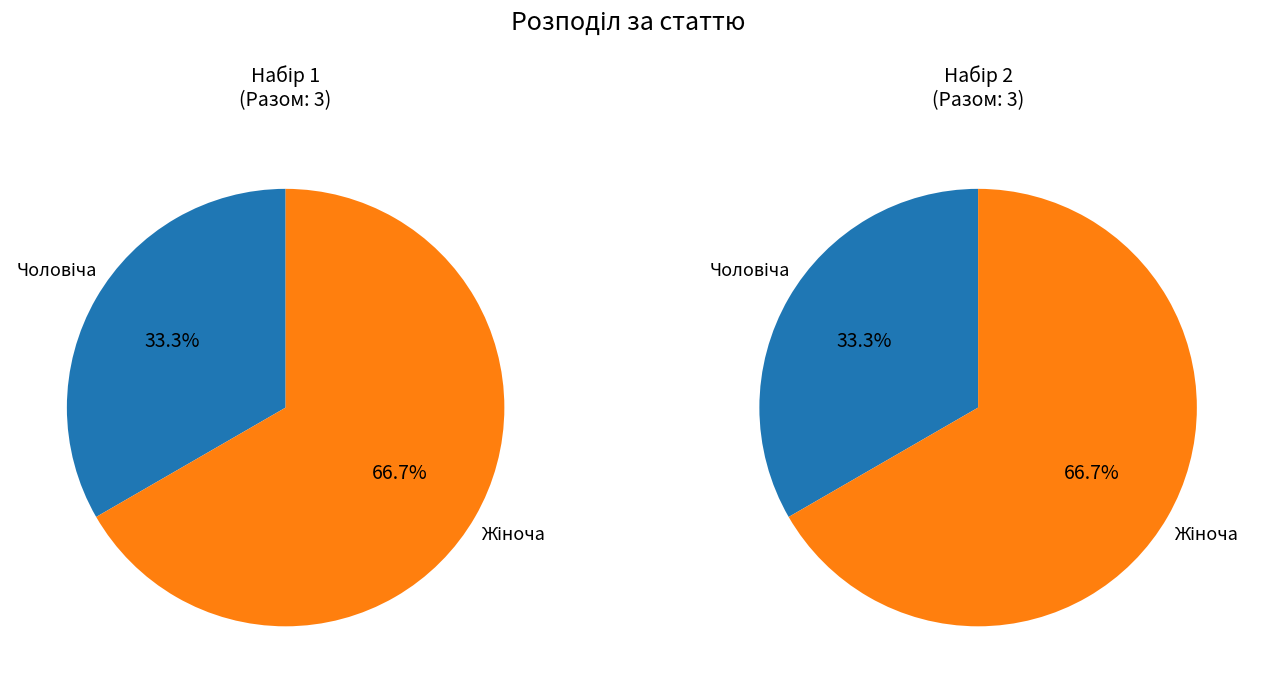

Approximately how many times larger is the value at Чоловіча compared to Жіноча?

0.5